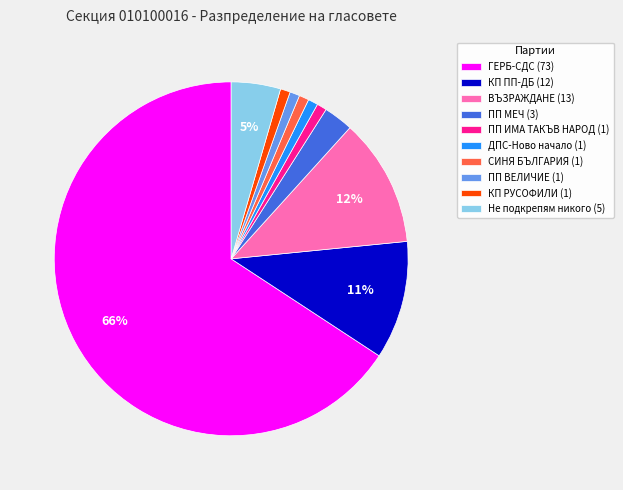

Do ПП ВЕЛИЧИЕ (1) and СИНЯ БЪЛГАРИЯ (1) together represent more than half of the pie?

No